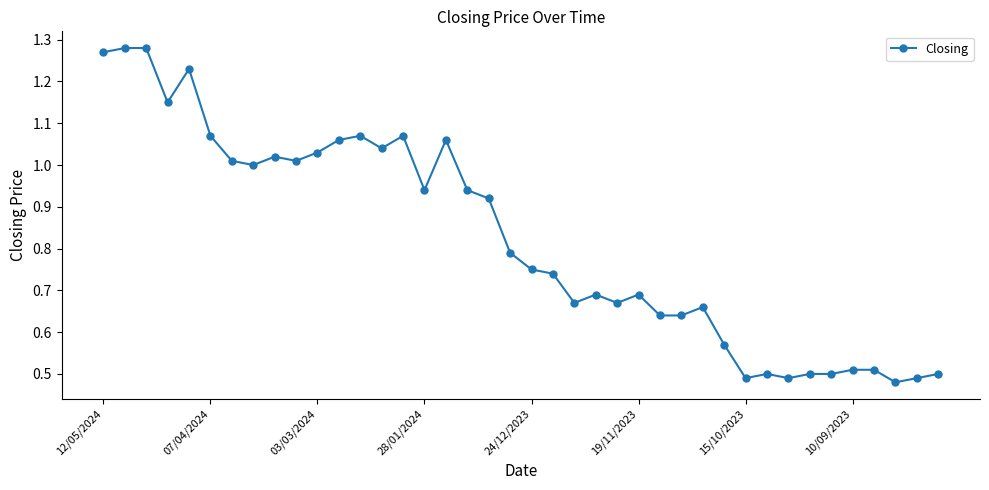

True or false: the data has more than 0 interior local peaks.

True